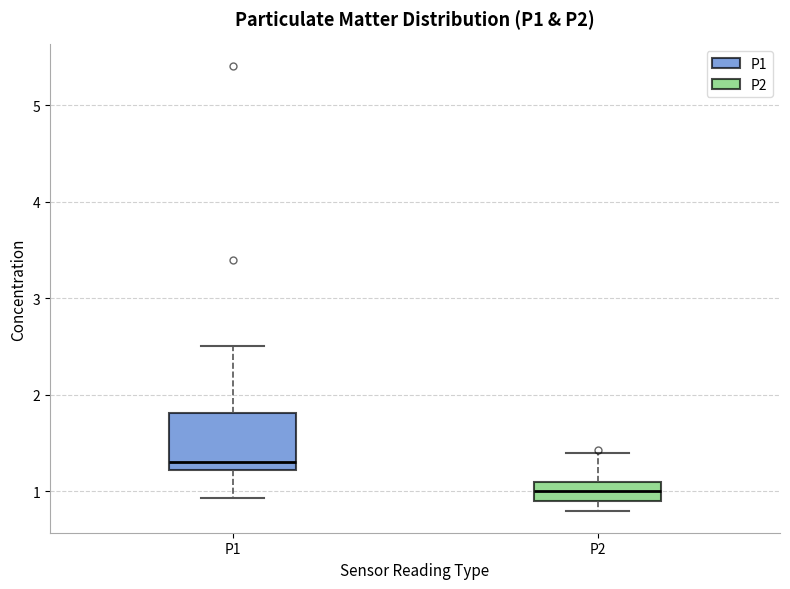

Comparing the boxes themselves (not the whiskers), which one is the tallest?

P1